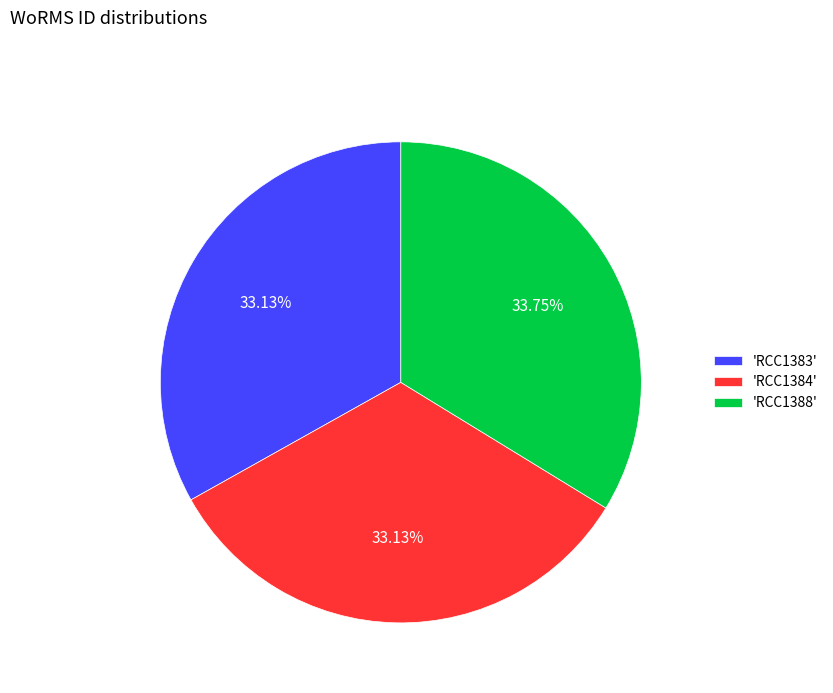

Is the sum of 'RCC1388' and 'RCC1383' greater than half?

Yes